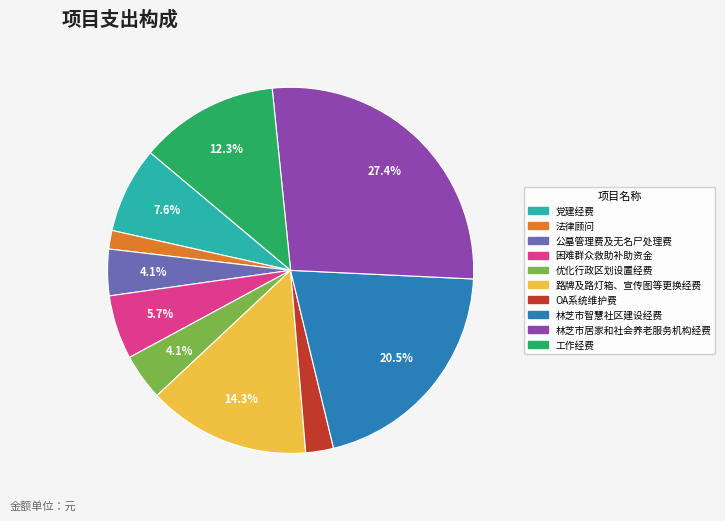

How many segments does this pie chart have?

10